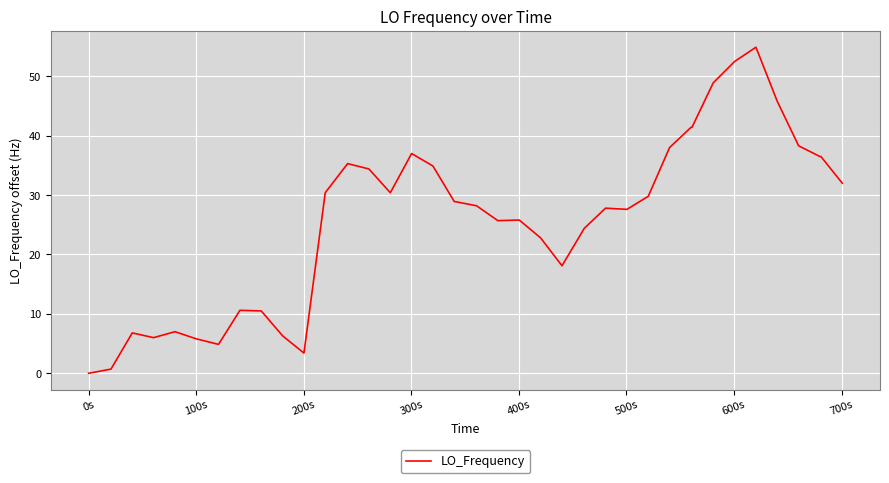

Does the chart have visible grid lines?

Yes